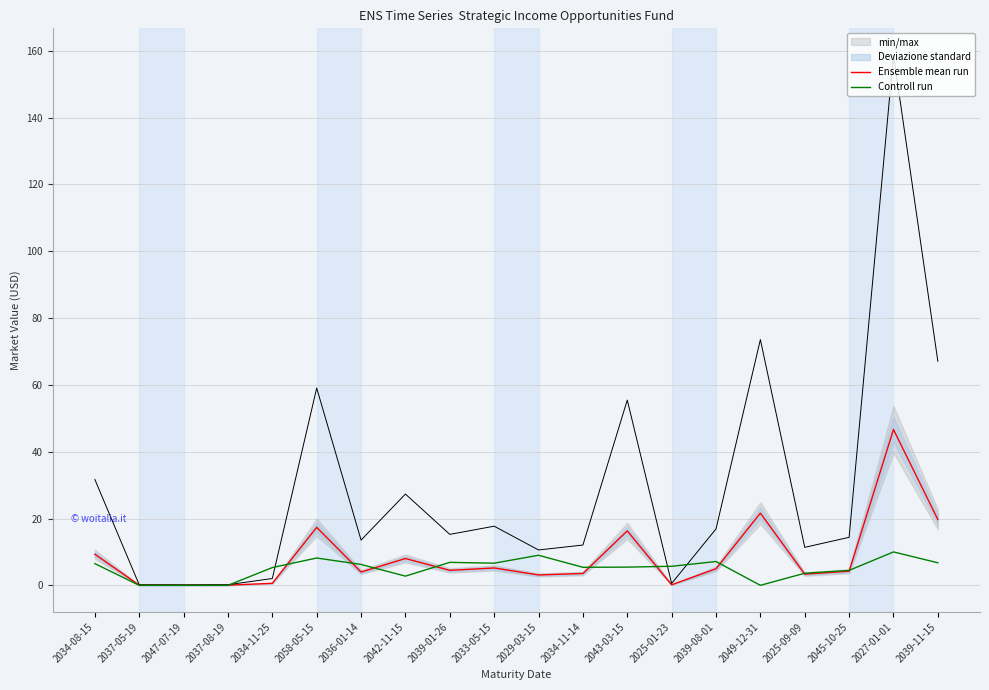

The value of Ensemble mean run at 2034-11-14 is 1.8. True or false?

False